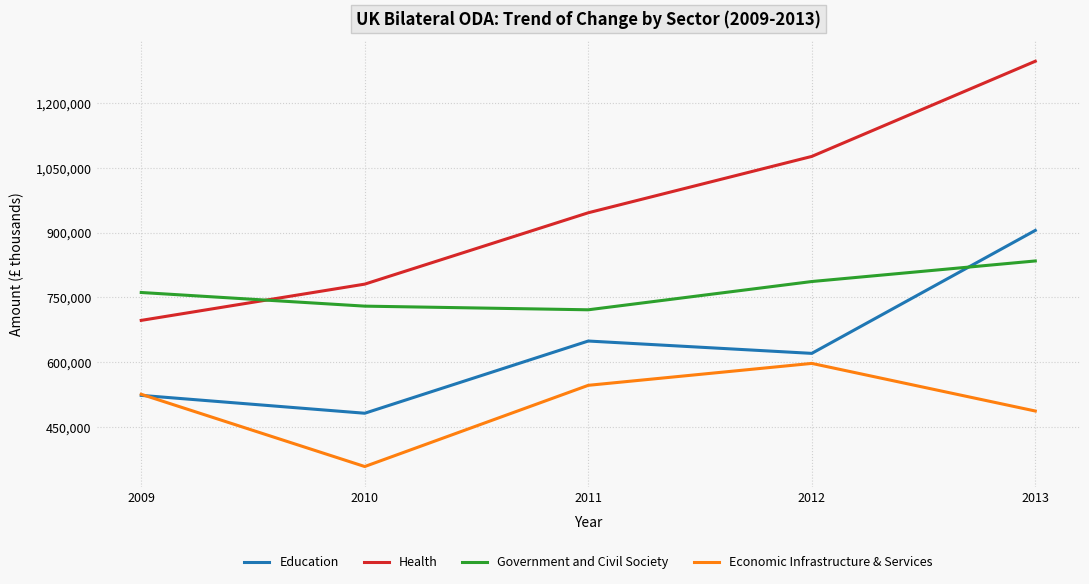

At which category does the chart reach its minimum across all series?

2010